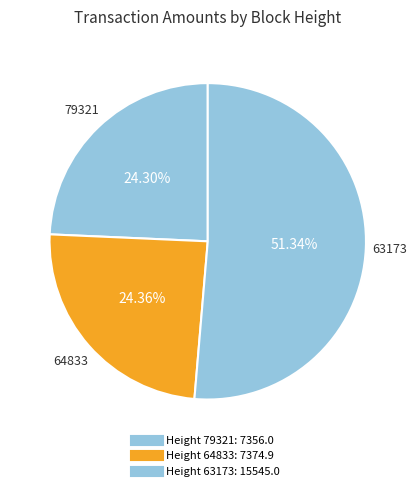

How many segments does this pie chart have?

3